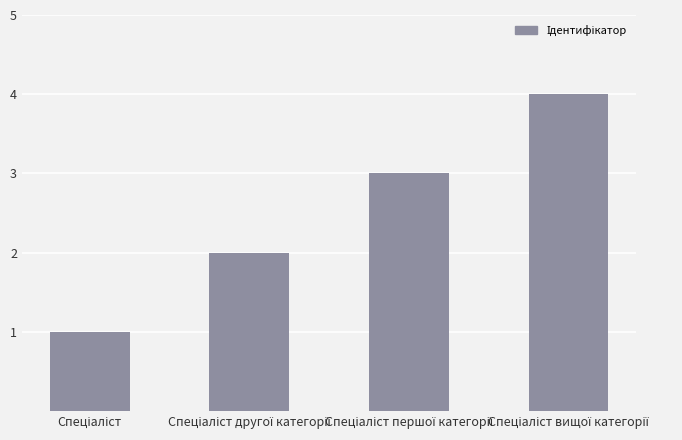

Reading left to right, what are all the values shown in this chart?

1	2	3	4